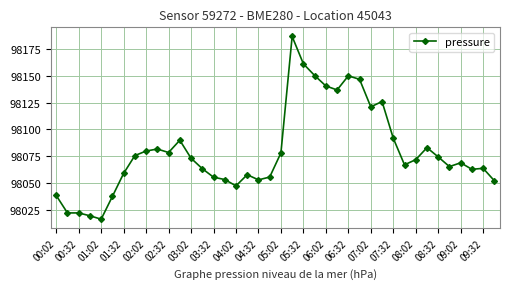

Count the number of values greater than 98071.

20